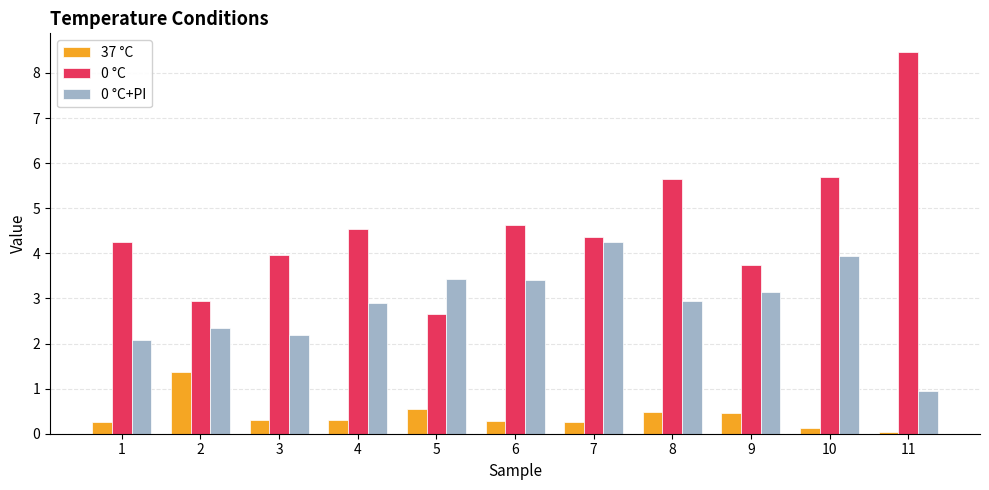

At which category is the sum across all series the highest?

10